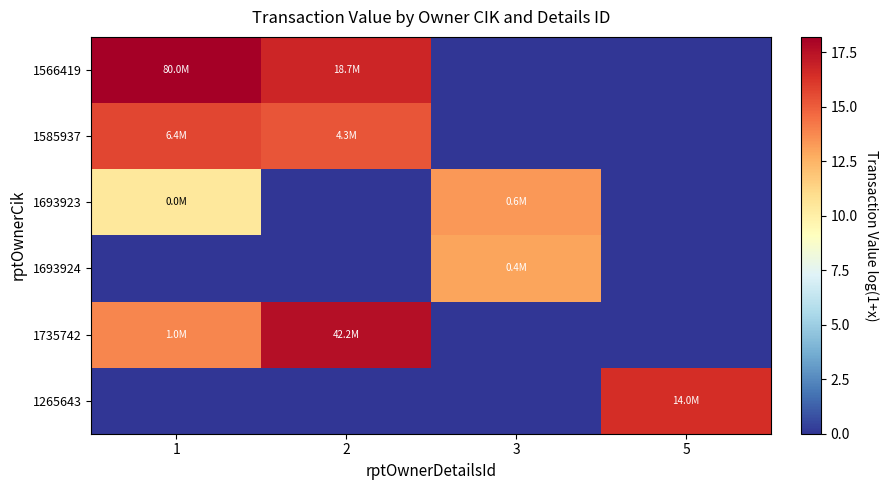

At which category is the sum across all series the highest?

1